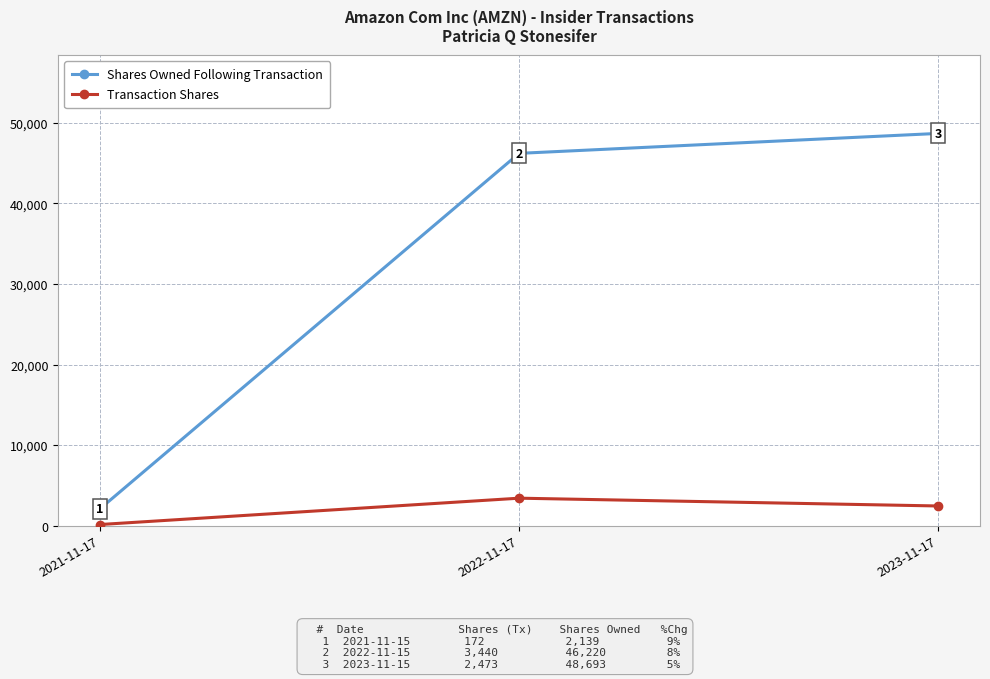

What is the greatest value displayed?

48693